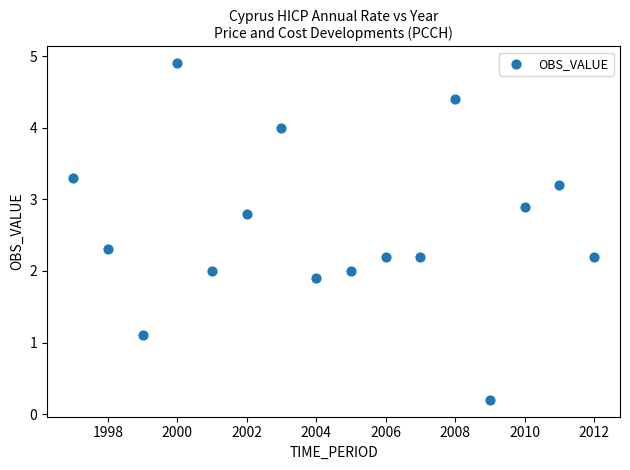

What is the range of X values (max minus min)?

15.0